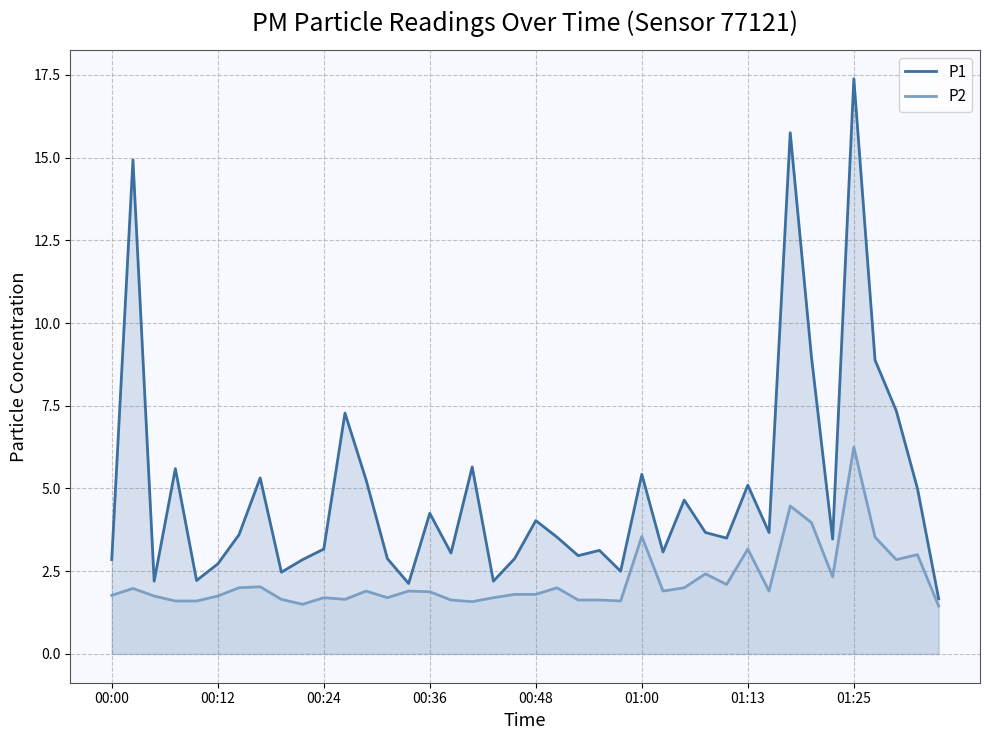

Which series has the largest total across all categories?

P1